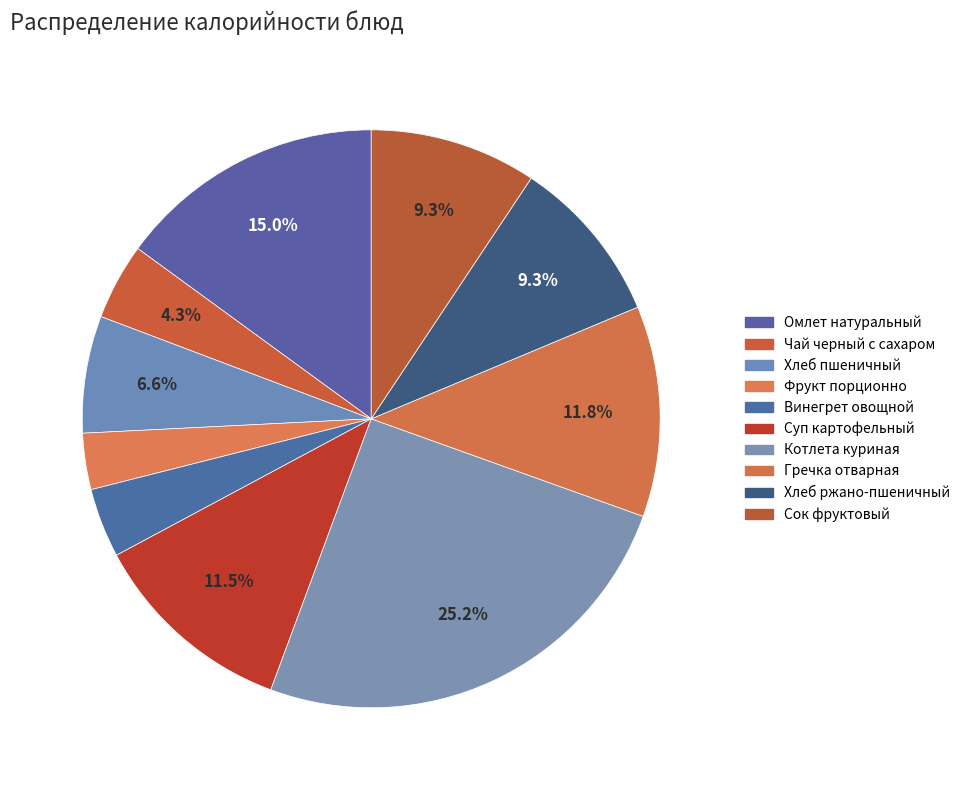

How many segments does this pie chart have?

10